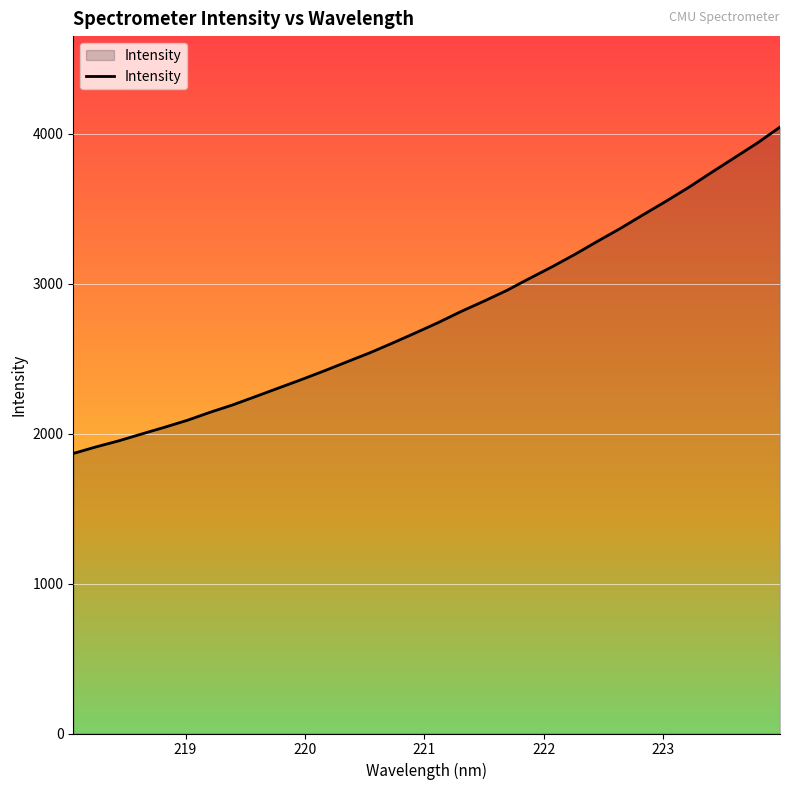

What is the difference between the maximum and minimum values?

2177.6